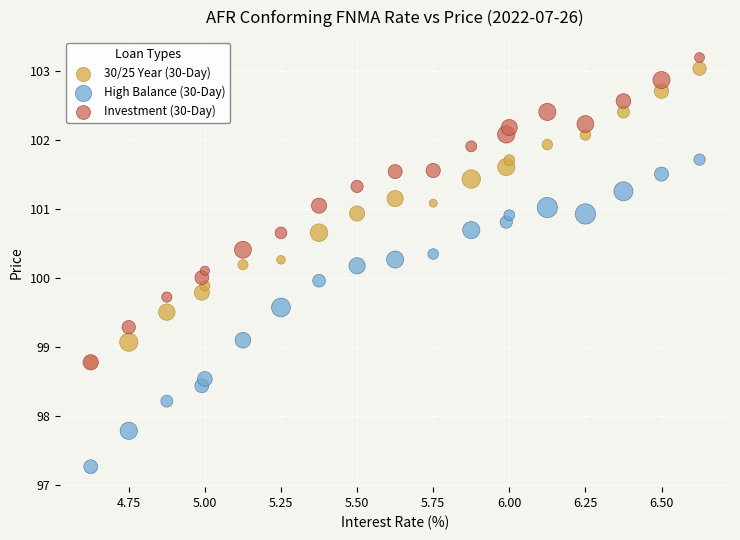

What are all the series names shown in the legend?

30/25 Year (30-Day), High Balance (30-Day), Investment (30-Day)